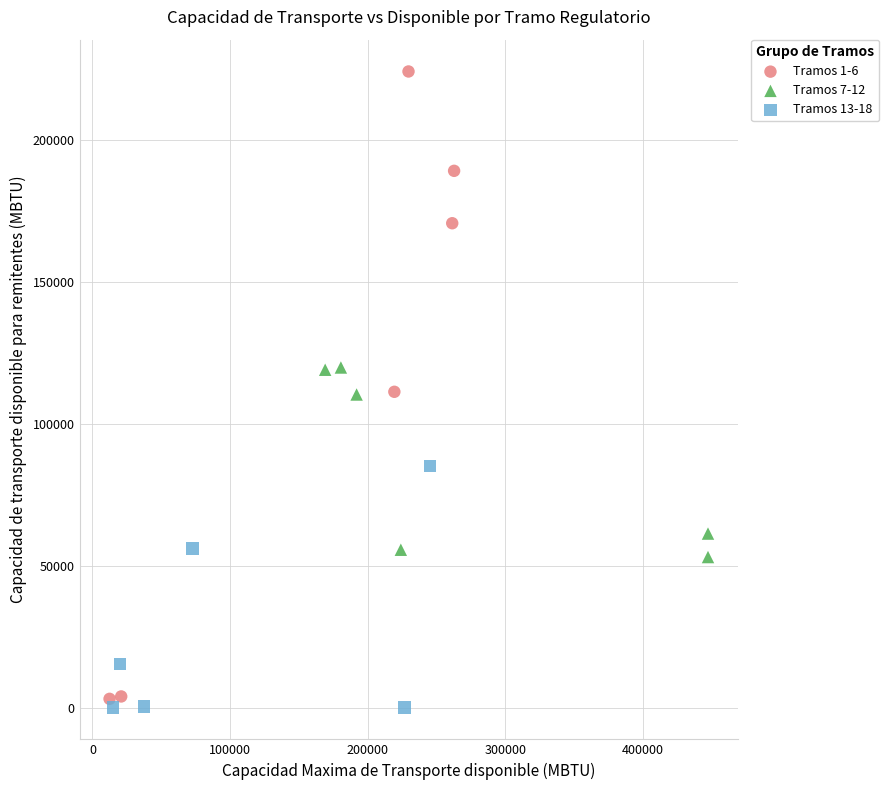

Which series contains the highest Y value?

Tramos 1-6